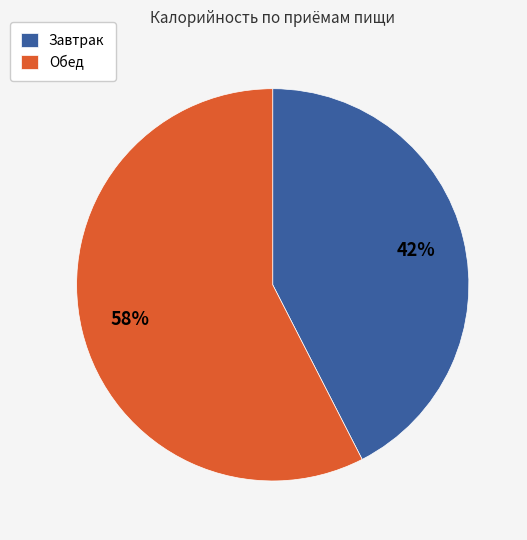

True or false: Обед accounts for 46% of the total.

False